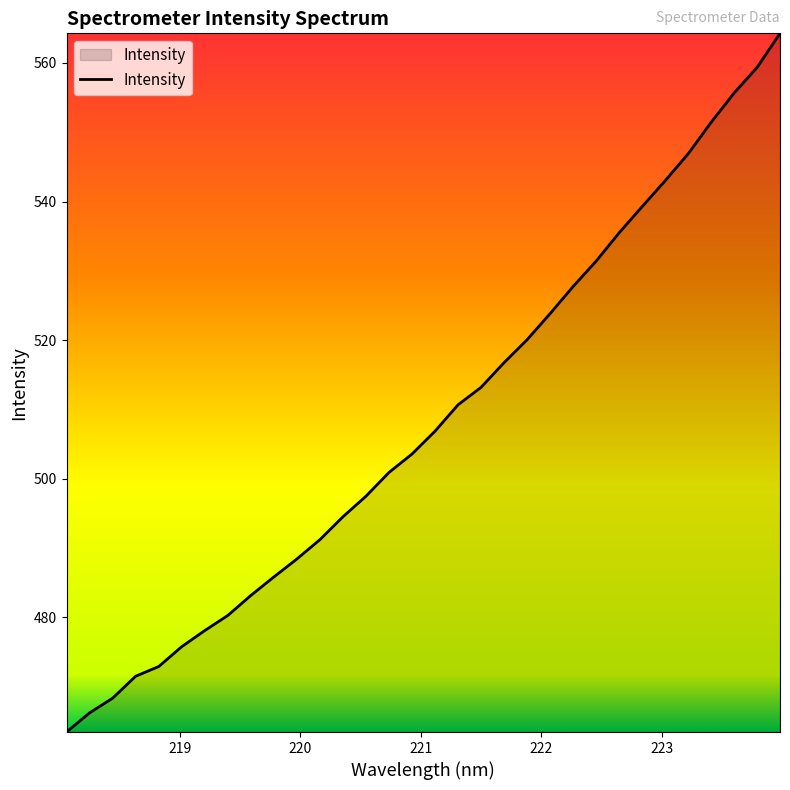

What is the smallest value displayed?

463.4